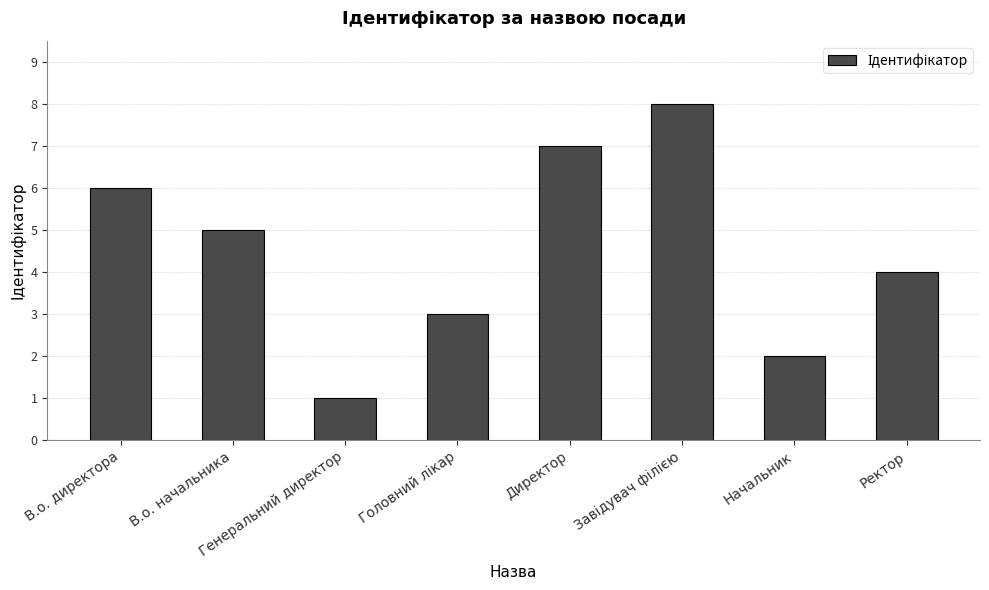

How many data points does each series have?

8